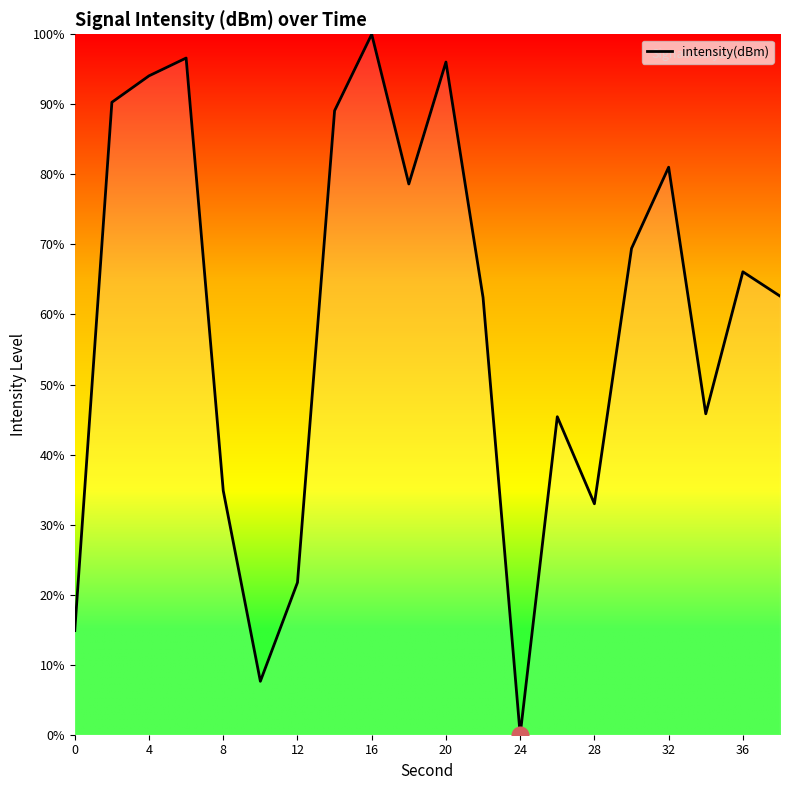

What is the difference between the maximum and minimum values?

100.0